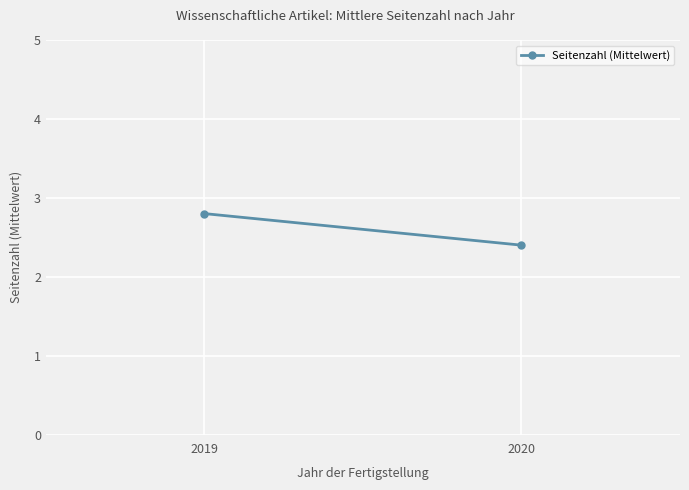

How many data points does each series have?

2